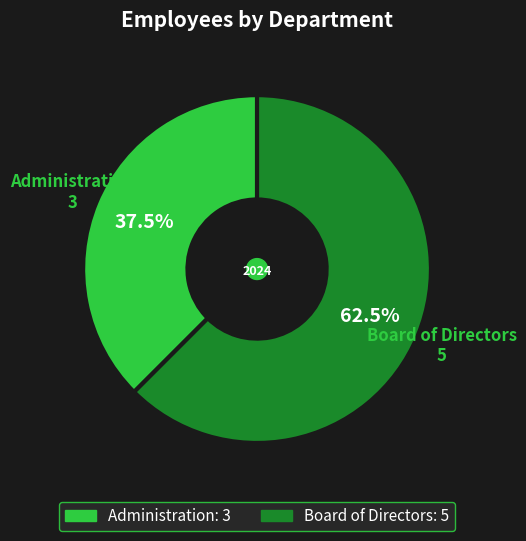

What percentage is NOT represented by Board of Directors?

37.5%